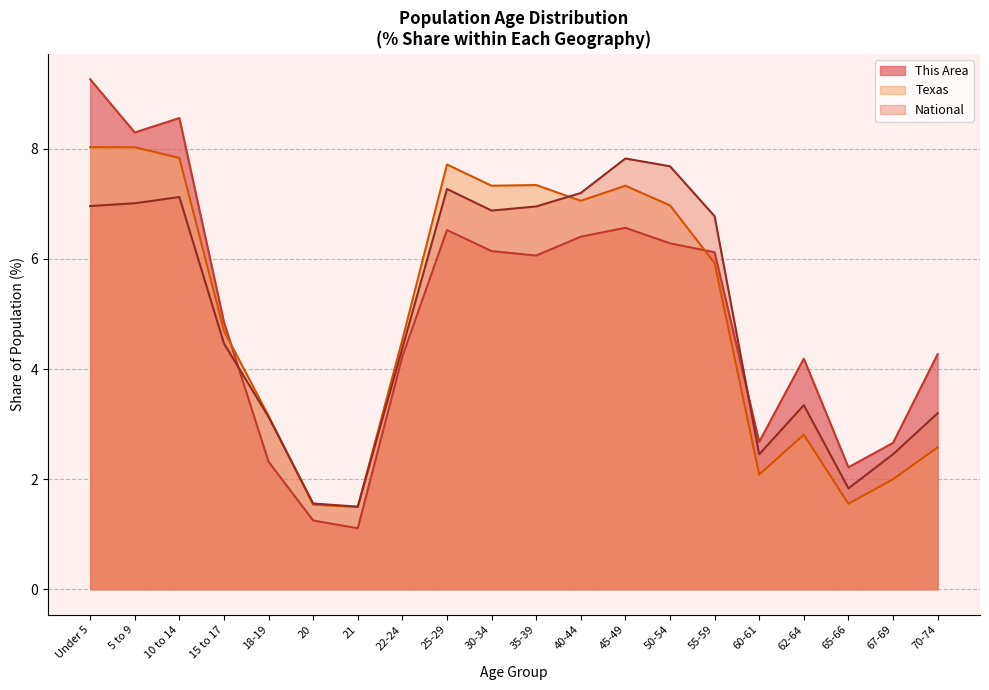

How many interior local valleys does the National series have?

4